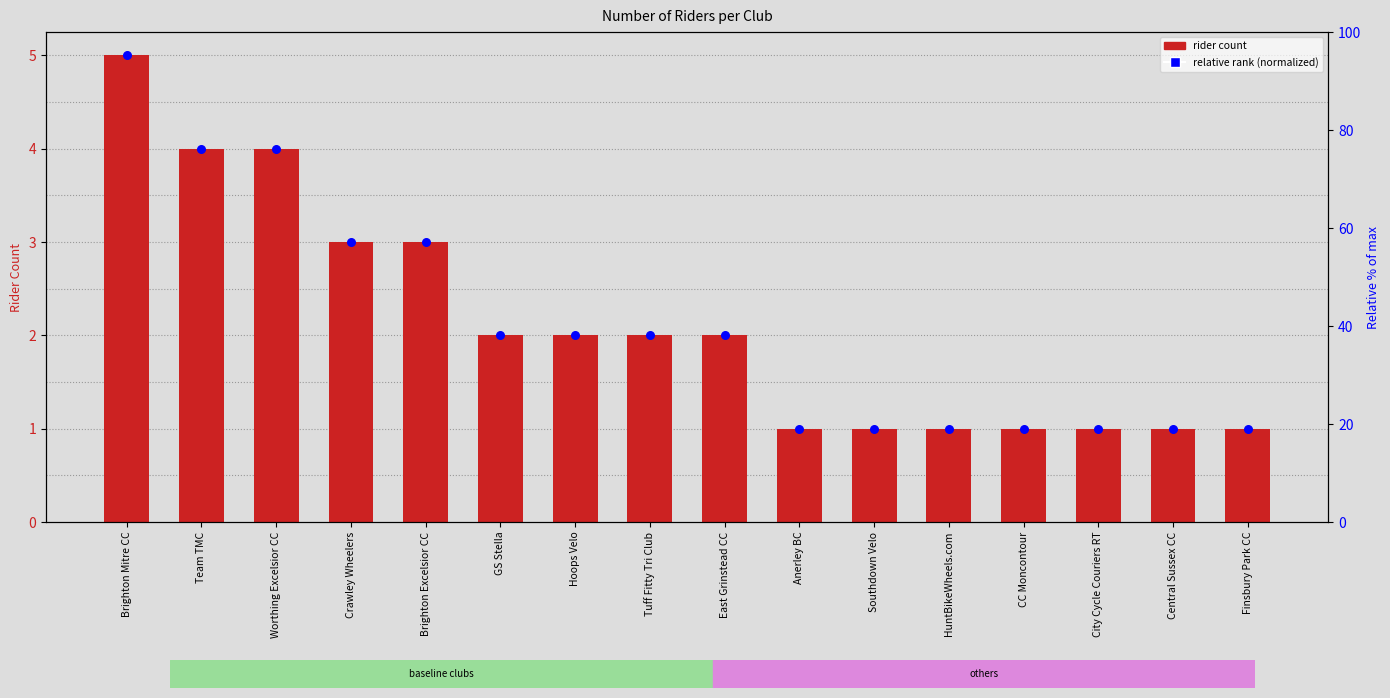

At which category is the sum across all series the highest?

Brighton Mitre CC